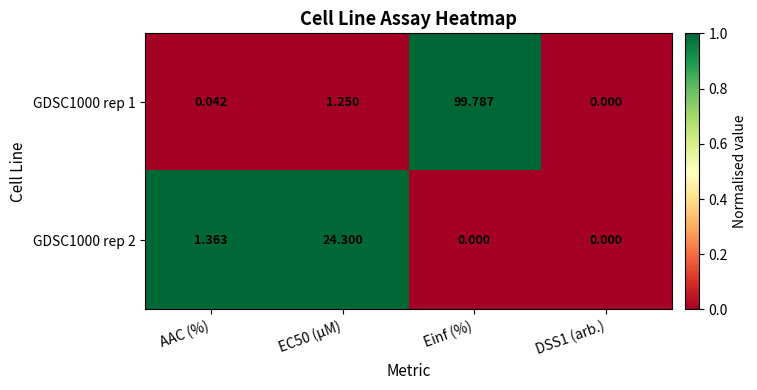

Which category has the highest value across all series?

Einf (%)